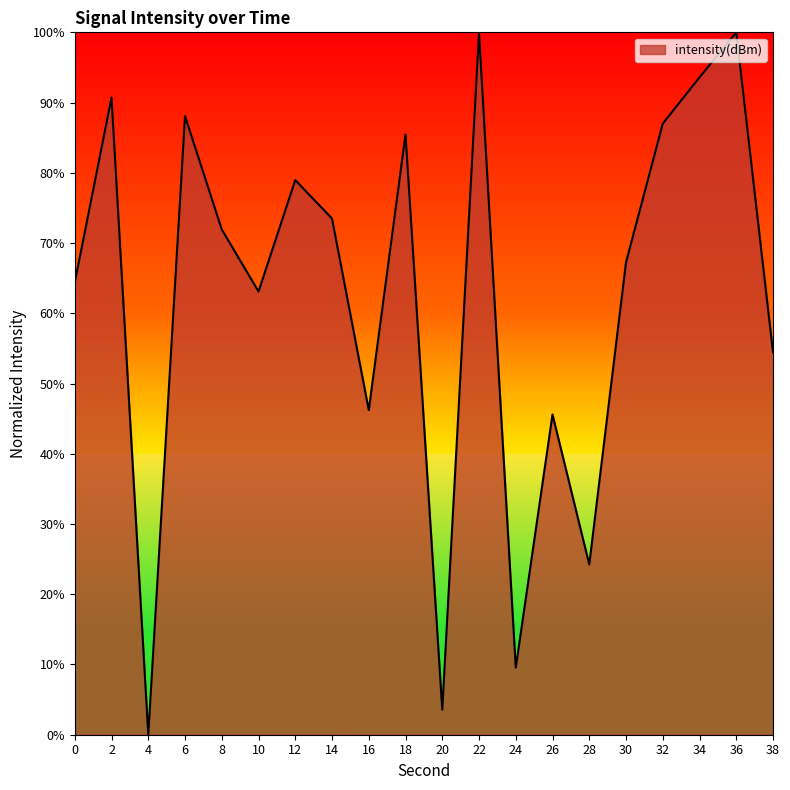

At which label does the data first exceed 71?

2